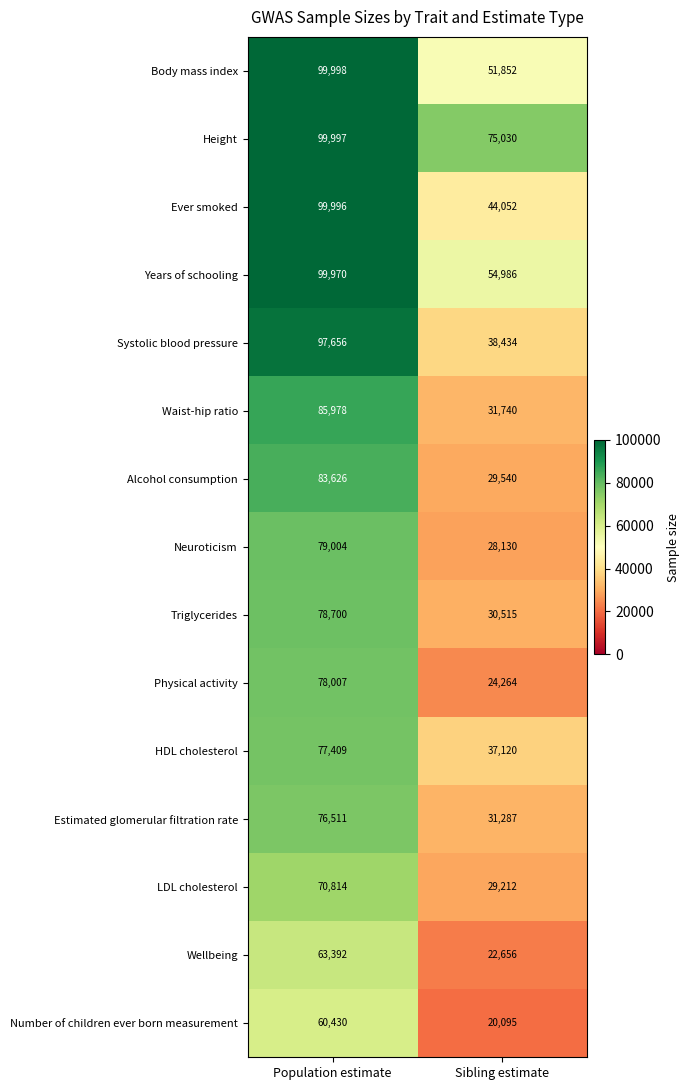

At which category does the chart reach its minimum across all series?

Sibling estimate